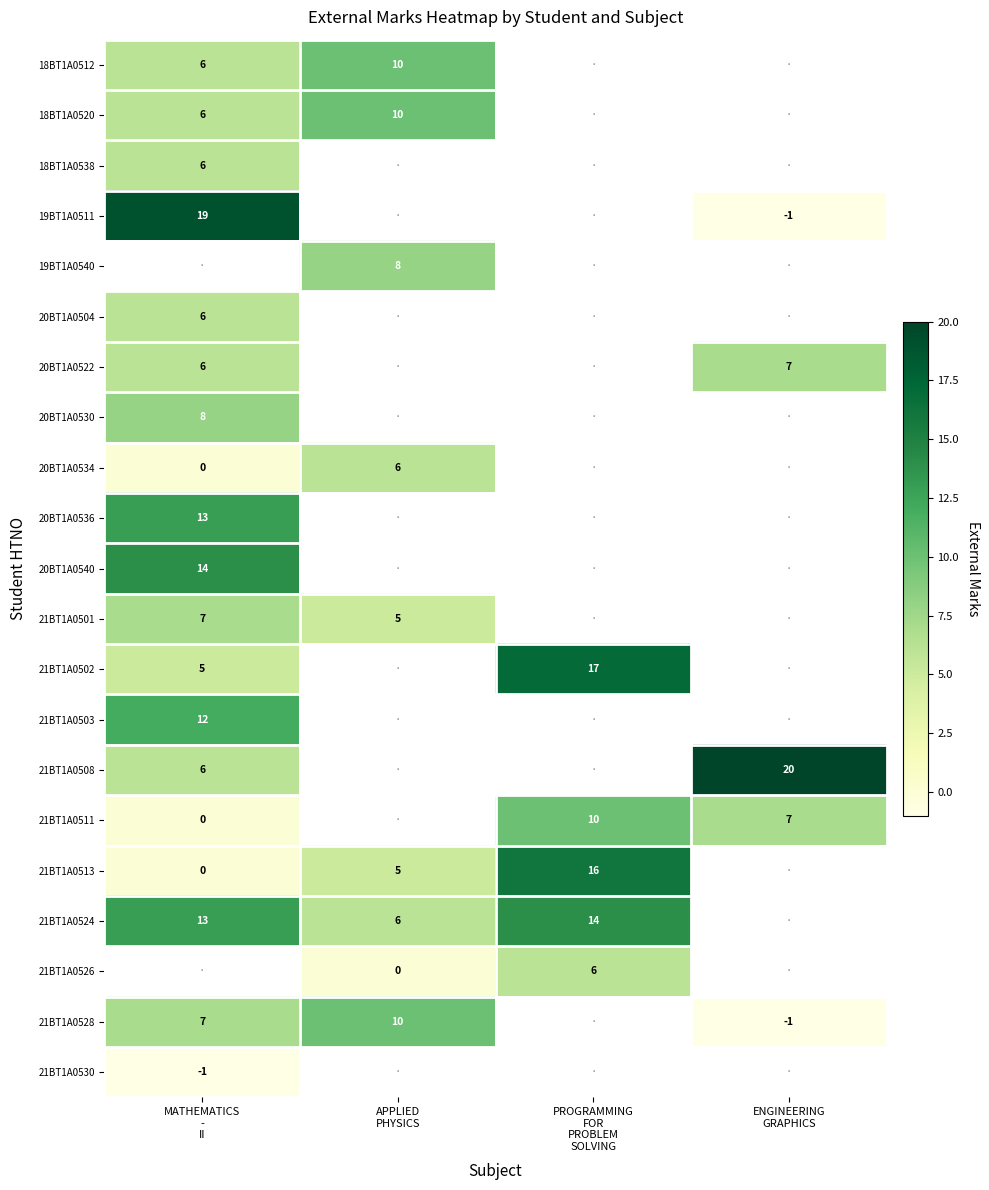

Count the number of data series in this chart.

21